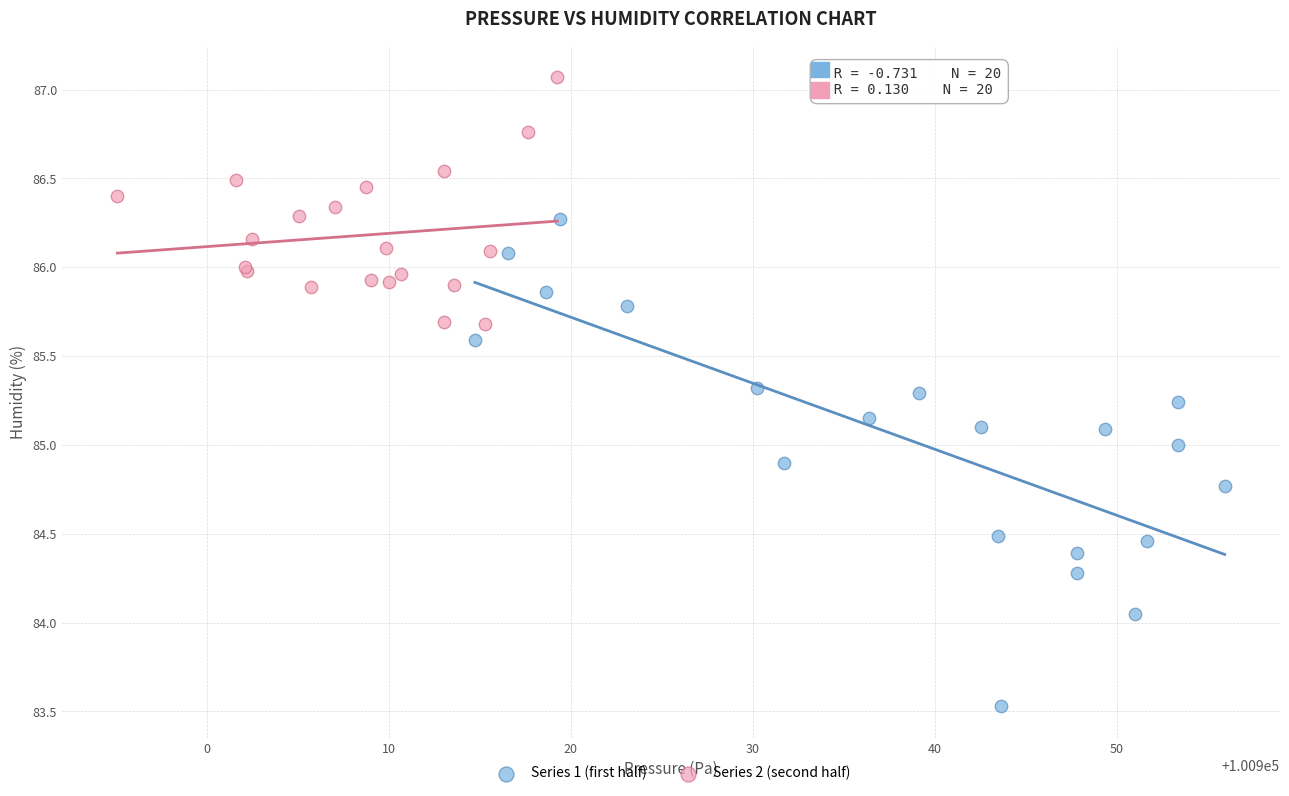

What are all the series names shown in the legend?

Series 1 (first half), Series 2 (second half)